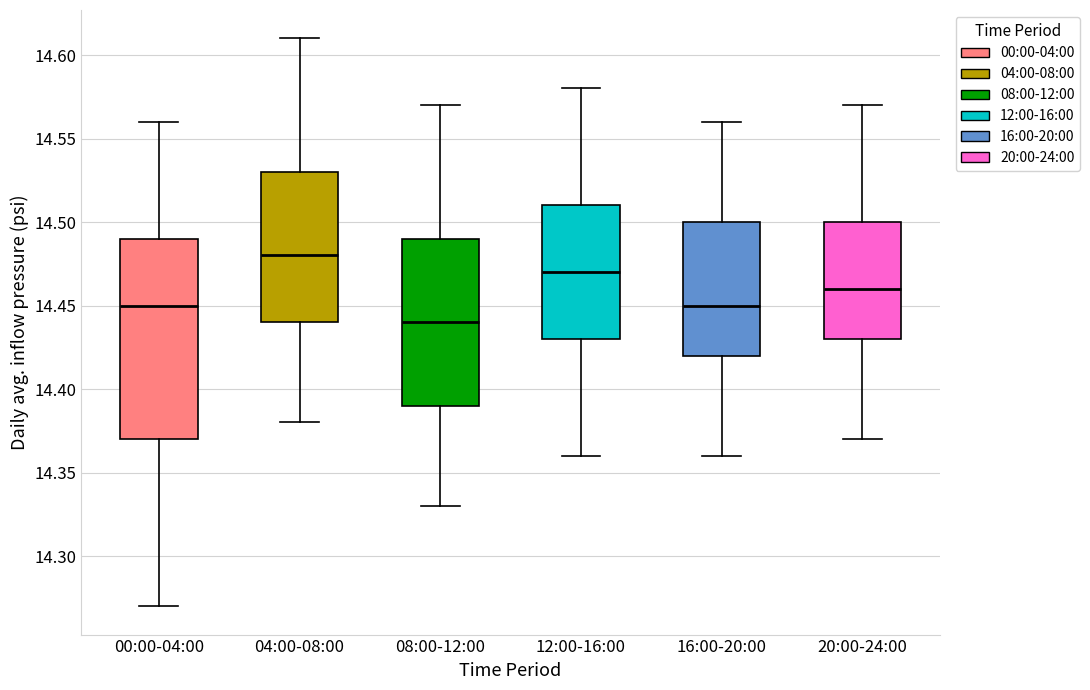

Comparing the boxes themselves (not the whiskers), which one is the tallest?

00:00-04:00